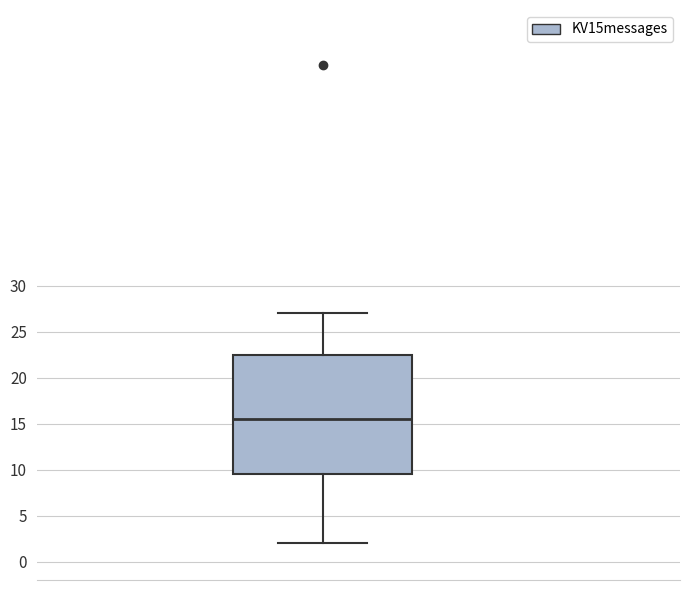

Read this box plot against the y-axis: the position of the median line, the range covered by the box, and the ends of both whiskers. The values are not printed on the chart, so give them approximately, as read against the axis.

median 15.5, box 9.5 to 22.5, whiskers 2.0 to 27.0